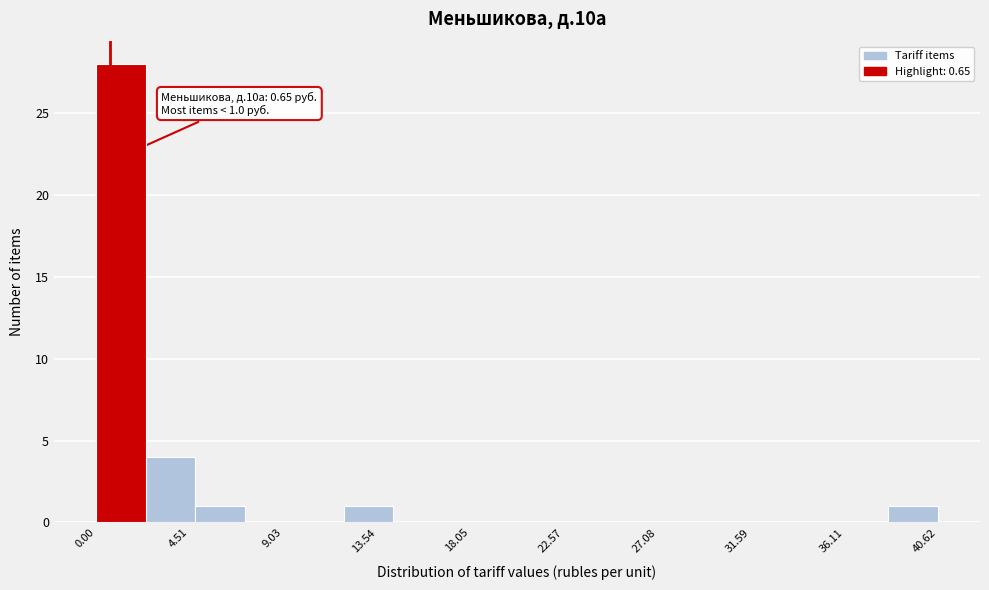

Over which range of the x-axis is the bar tallest?

0.0 to 2.5